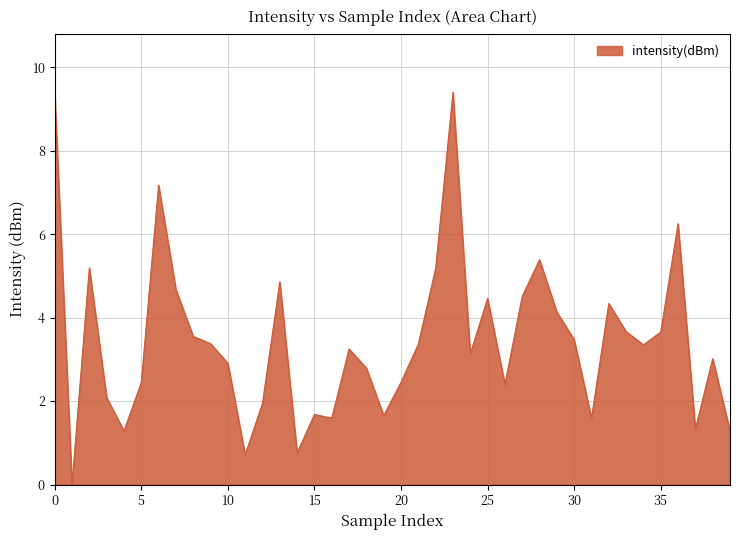

What is the maximum value shown in the chart?

9.4